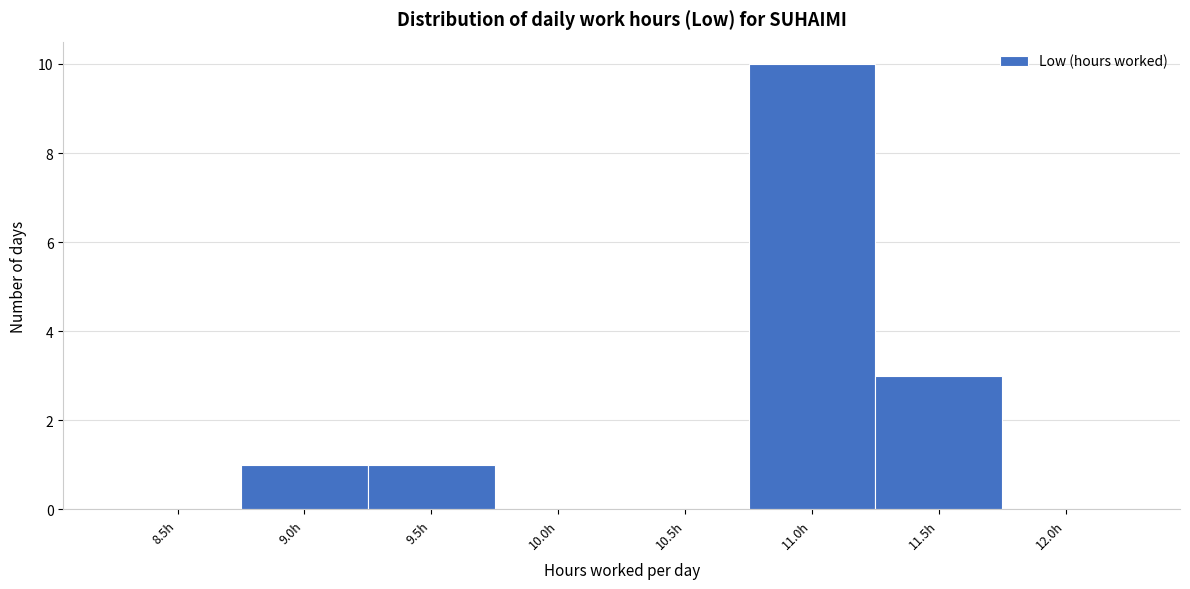

Reading right to left, what are all the values shown in this chart?

12.0h=0	11.5h=3	11.0h=10	10.5h=0	10.0h=0	9.5h=1	9.0h=1	8.5h=0